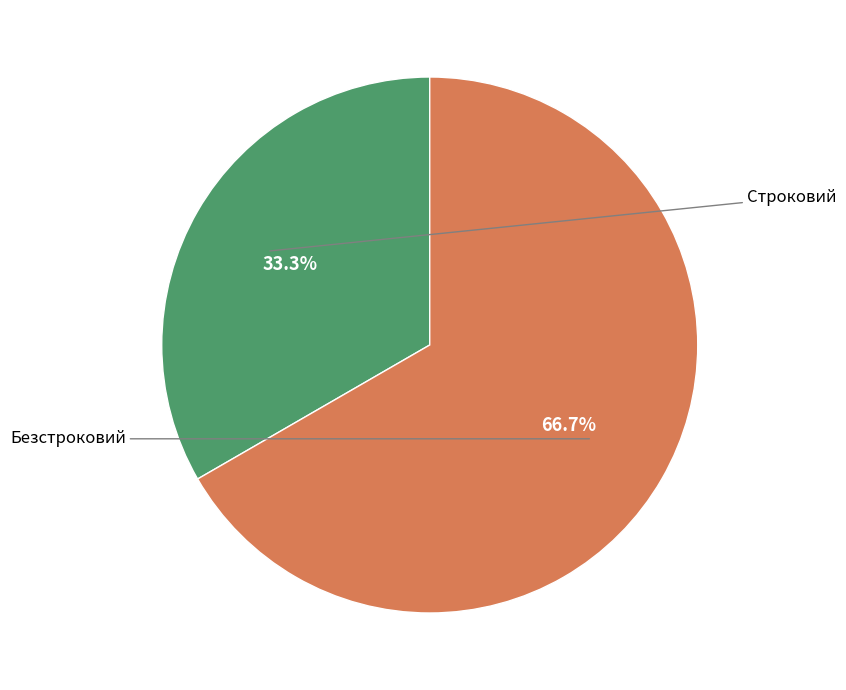

Is there any slice that represents more than half of the pie?

Yes